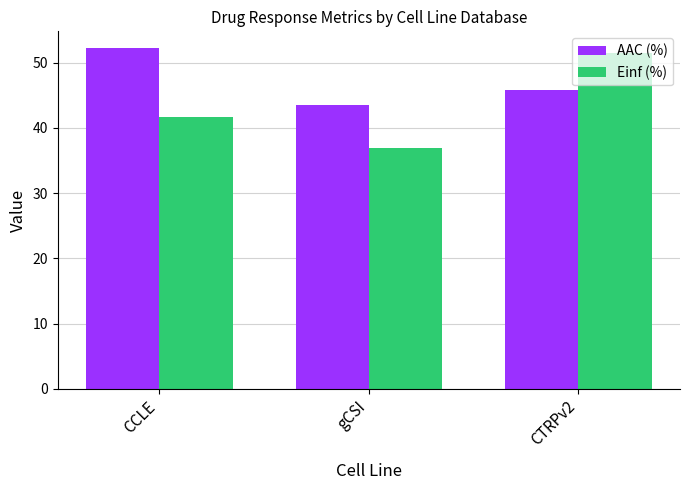

Which series changed the most between CCLE and gCSI?

AAC (%)